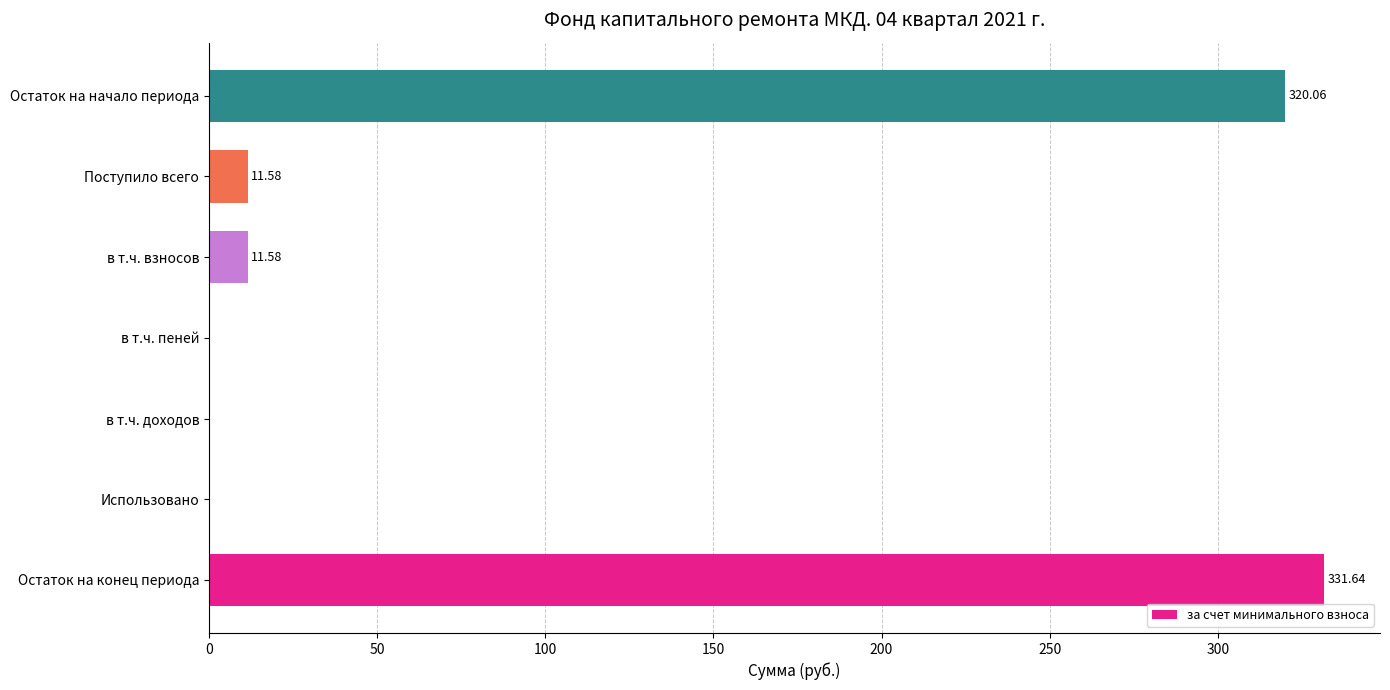

Between в т.ч. доходов and в т.ч. взносов, which is larger?

в т.ч. взносов